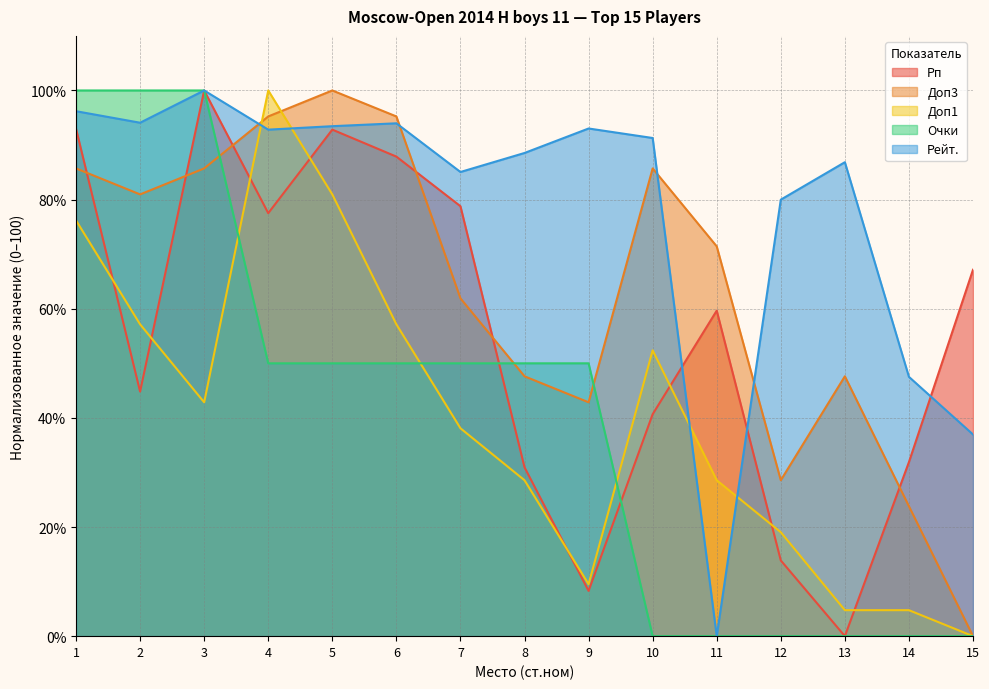

In Доп1, how many points are higher than both neighbors (excluding endpoints)?

2